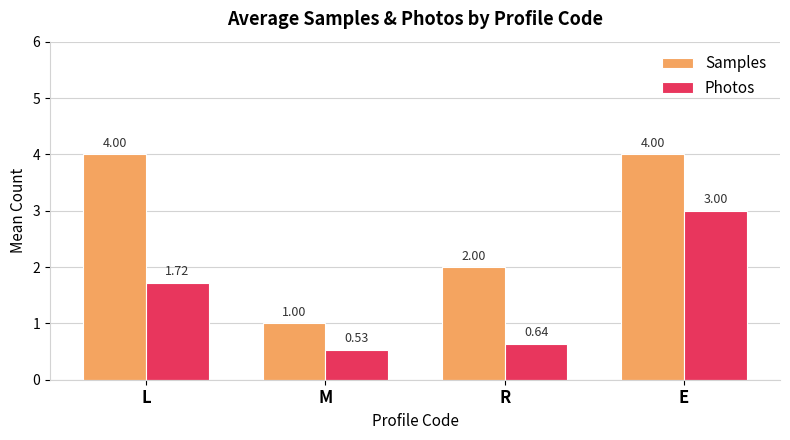

What is the label of the 2nd bar from the right?

R